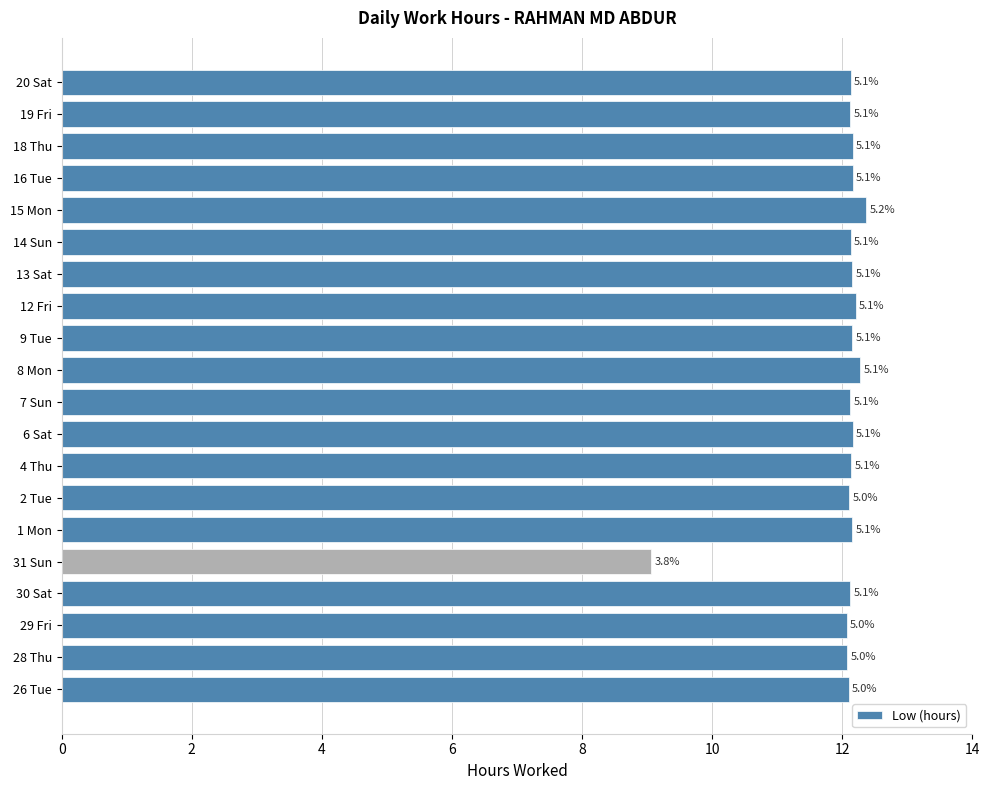

What is the difference between the maximum and minimum values?

3.3